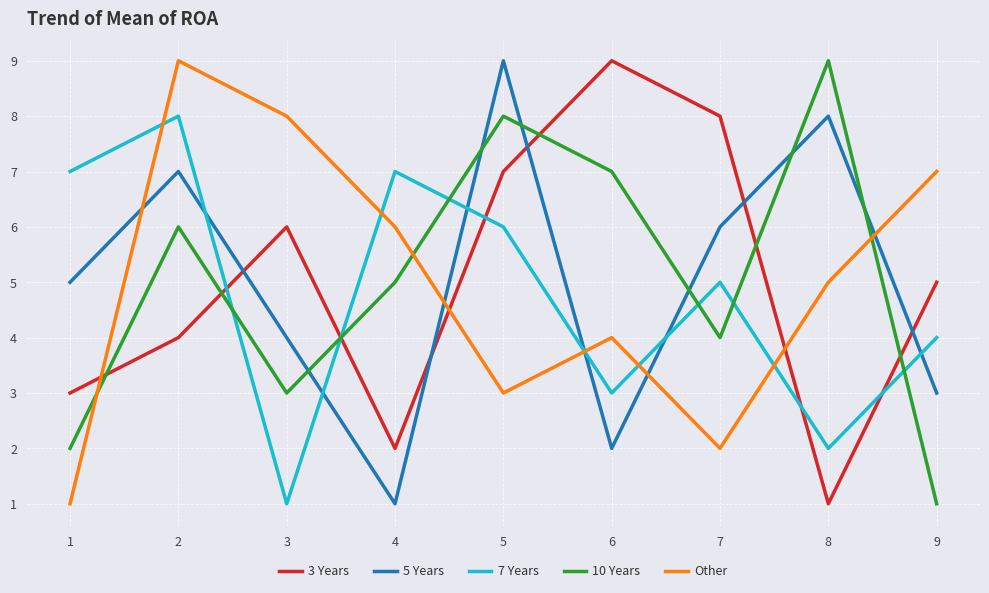

Reading left to right, transcribe all the data shown in this chart.

3 Years: 1=3	2=4	3=6	4=2	5=7	6=9	7=8	8=1	9=5
5 Years: 1=5	2=7	3=4	4=1	5=9	6=2	7=6	8=8	9=3
7 Years: 1=7	2=8	3=1	4=7	5=6	6=3	7=5	8=2	9=4
10 Years: 1=2	2=6	3=3	4=5	5=8	6=7	7=4	8=9	9=1
Other: 1=1	2=9	3=8	4=6	5=3	6=4	7=2	8=5	9=7